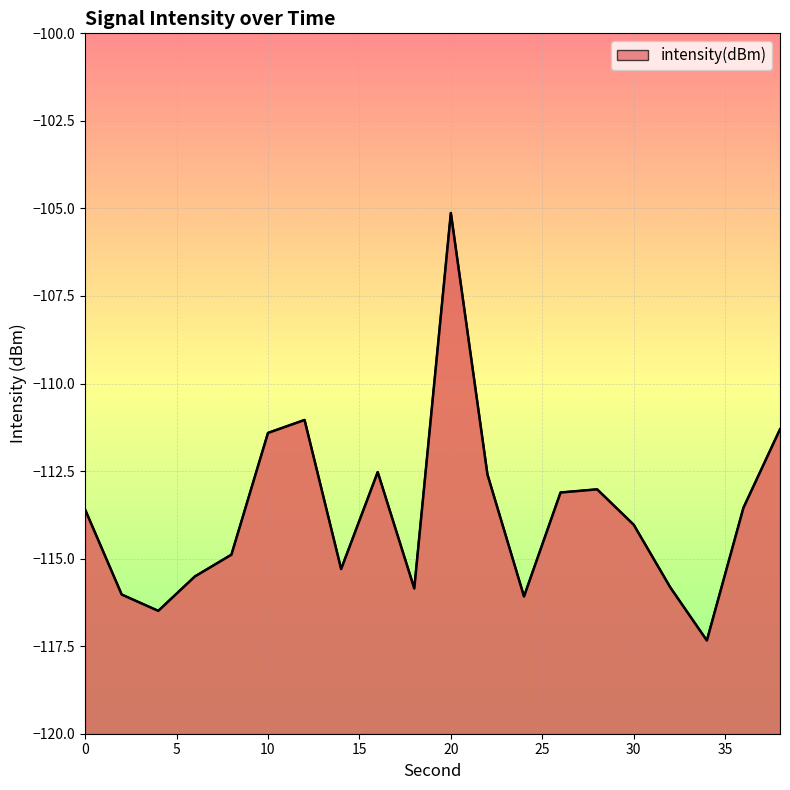

What is the sum of all values?

-2274.6